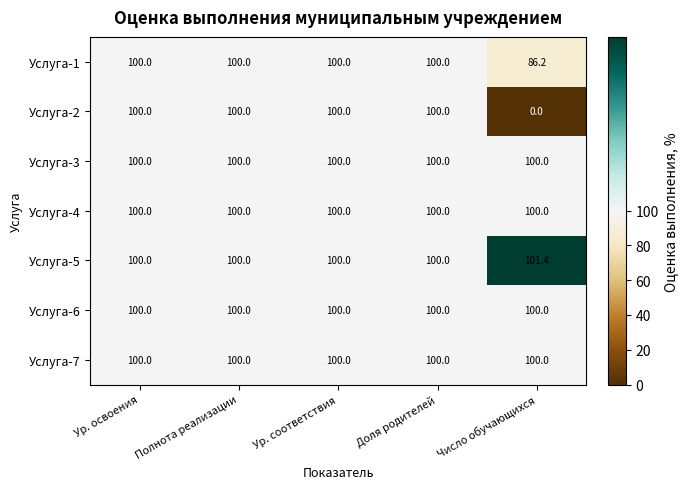

True or false: Услуга-2 has a value of 100.0 at Полнота реализации.

True